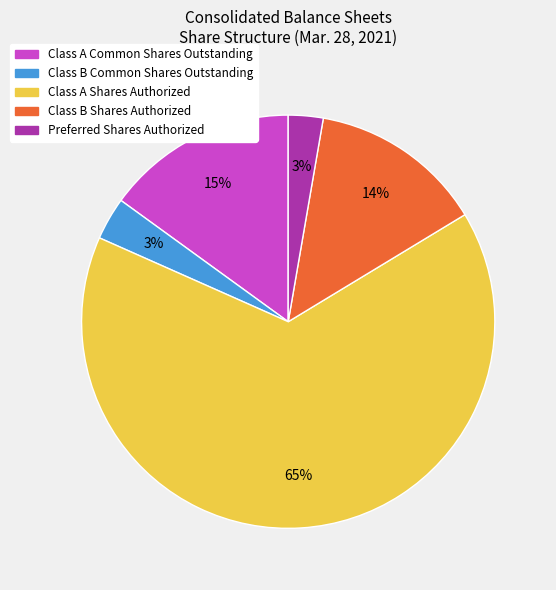

To the nearest percent, what percentage of the pie is Class A Shares Authorized?

65%